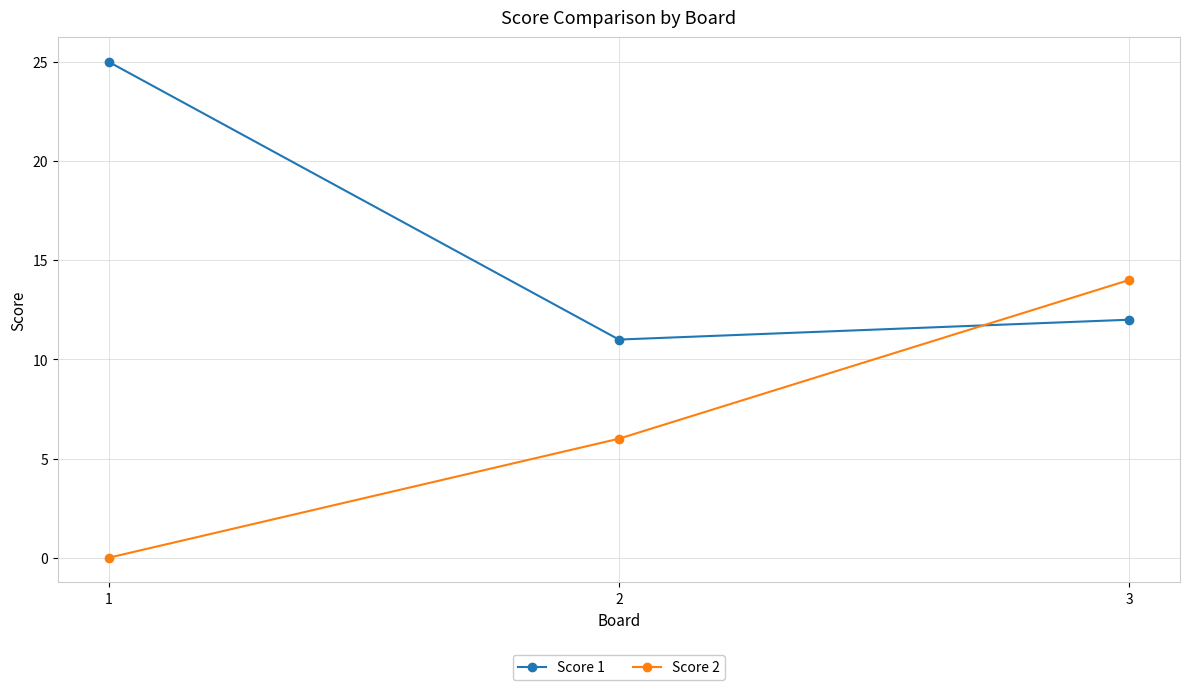

Reading left to right, list all the values displayed in this chart.

Score 1: 25	11	12
Score 2: 0	6	14